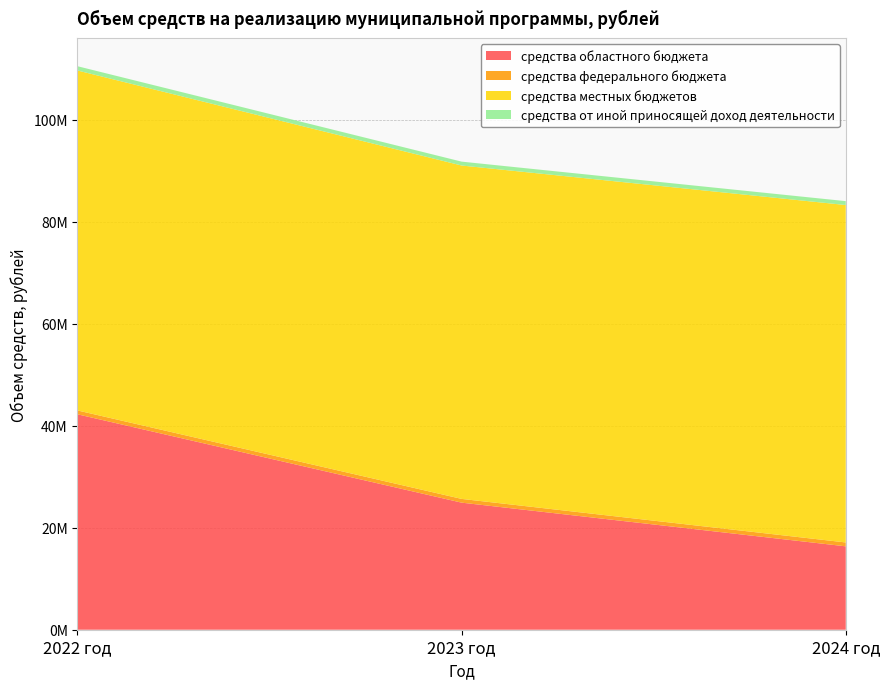

Reading left to right, what are all the values shown in this chart?

средства областного бюджета: 2022 год=42251339.2	2023 год=24923602.8	2024 год=16355594.1
средства федерального бюджета: 2022 год=754618.0	2023 год=736315.0	2024 год=761330.0
средства местных бюджетов: 2022 год=66674735.7	2023 год=65385295.4	2024 год=66179917.0
средства от иной приносящей доход деятельности: 2022 год=841463.0	2023 год=764150.0	2024 год=764150.0